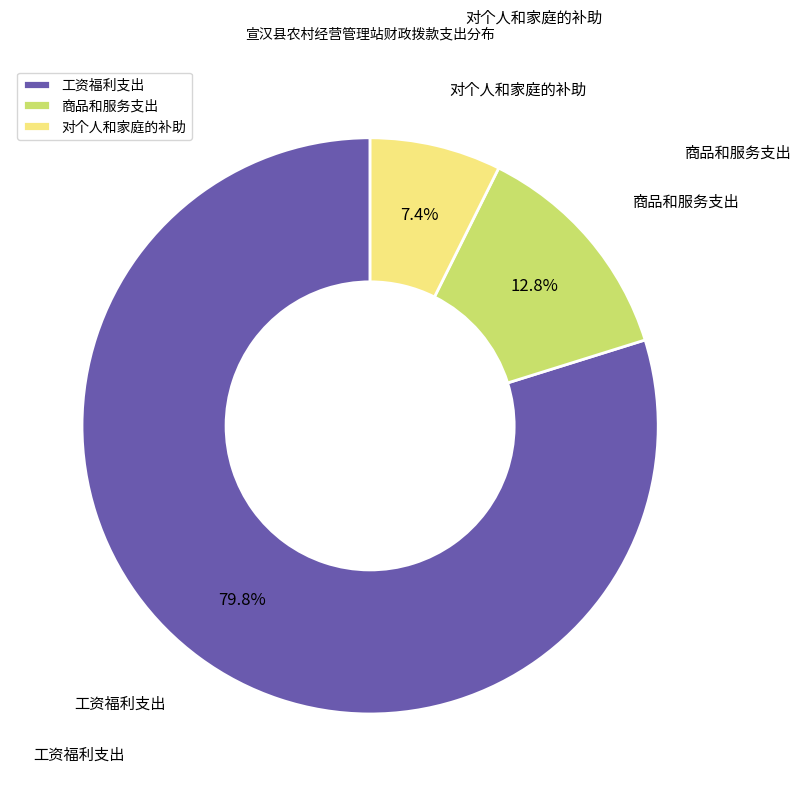

To the nearest percent, what is the difference between the largest and smallest slice percentages?

72%